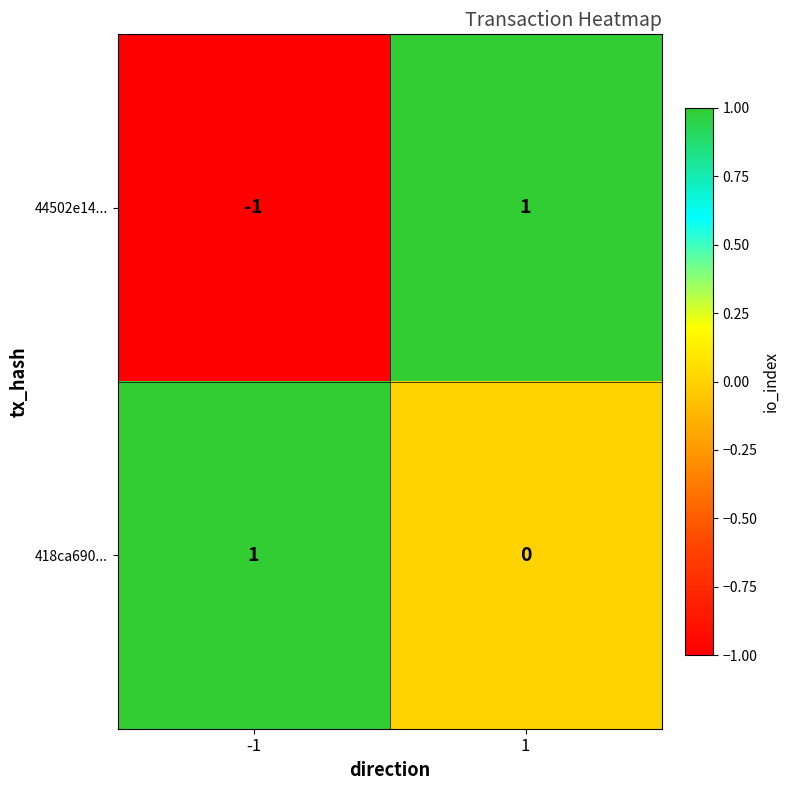

The 418ca690... series shows 0 at -1. True or false?

False